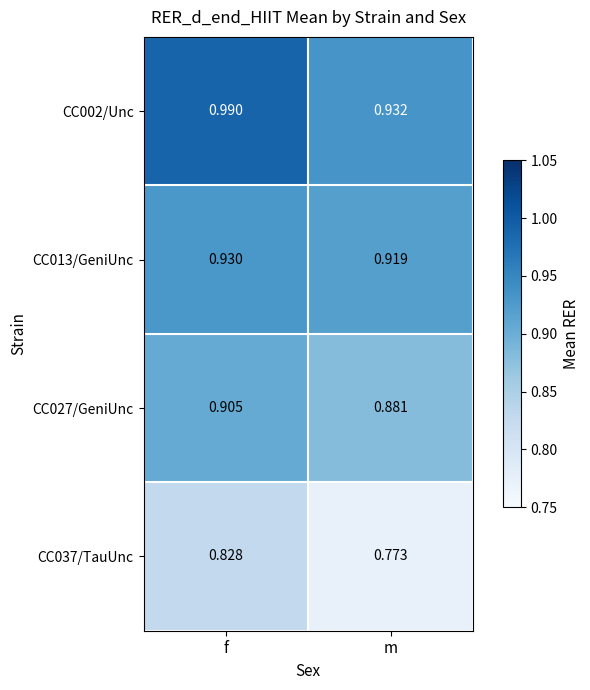

List the series in order of their peak value, highest first.

CC002/Unc, CC013/GeniUnc, CC027/GeniUnc, CC037/TauUnc